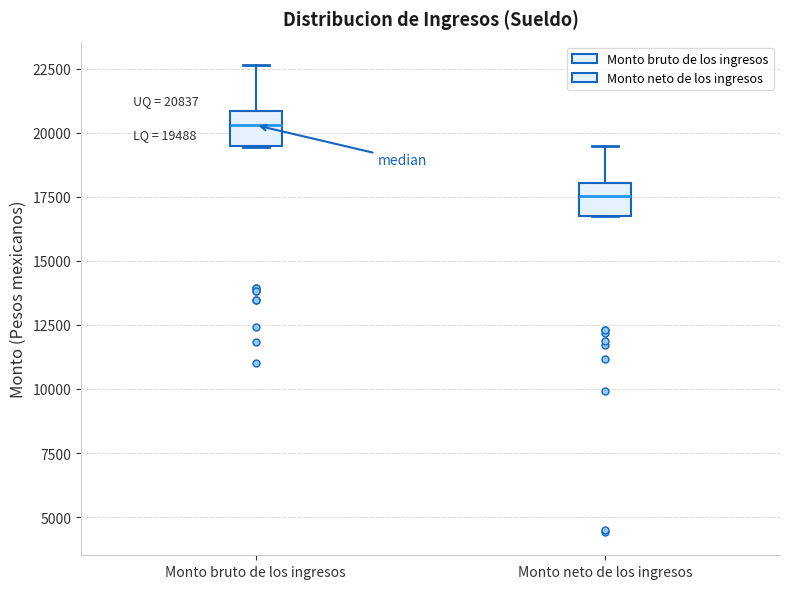

Which box has the highest median line?

Monto bruto de los ingresos